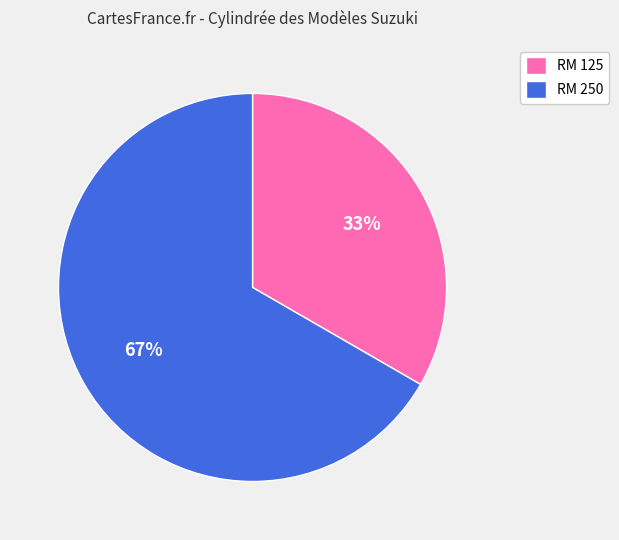

To the nearest percent, what portion does RM 250 represent?

67%